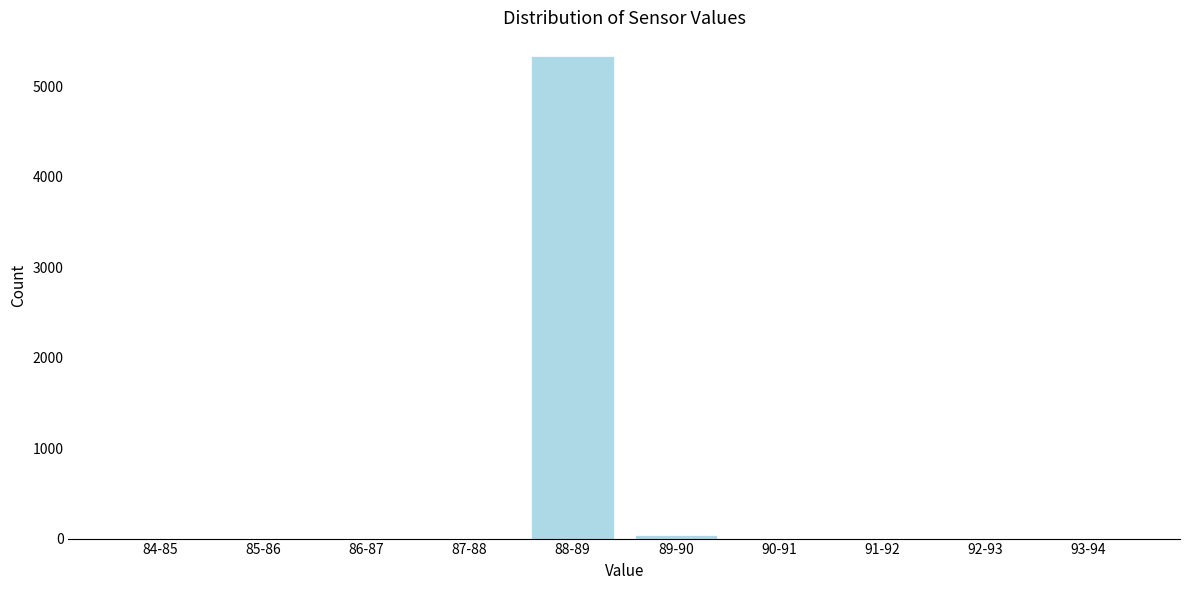

Reading left to right, transcribe all the data shown in this chart.

84-85=0	85-86=0	86-87=0	87-88=0	88-89=5328	89-90=43	90-91=0	91-92=0	92-93=0	93-94=0